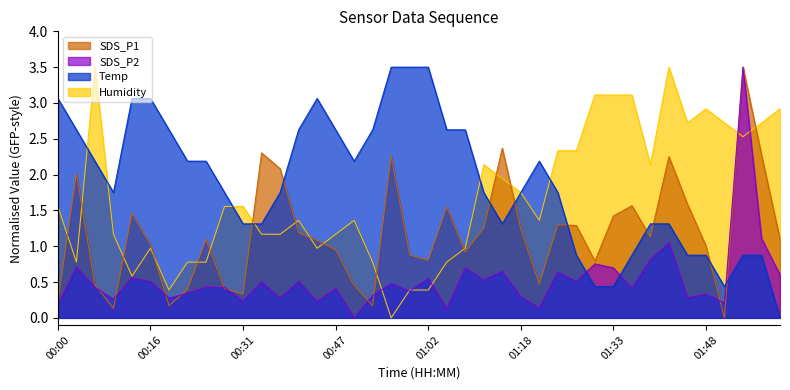

Which has a higher value, 00:12 or 00:03?

00:03